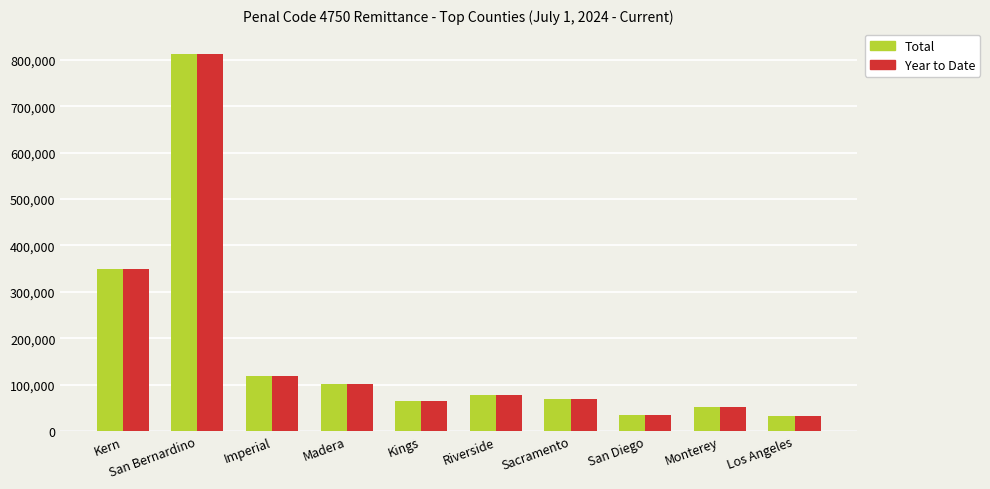

At which label is Total closest to 422627?

Kern